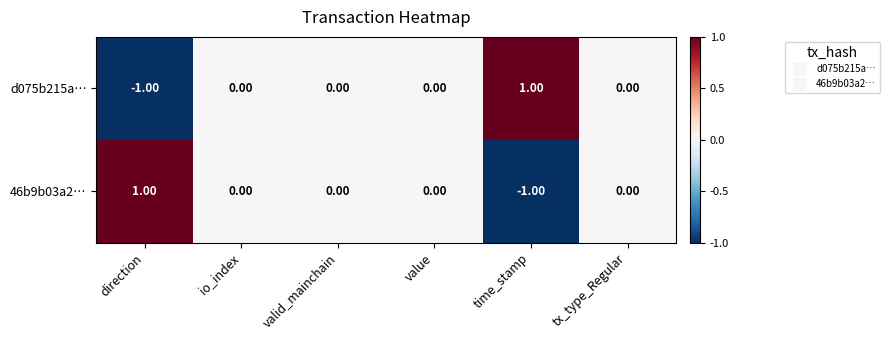

What is the maximum value shown in the chart?

1